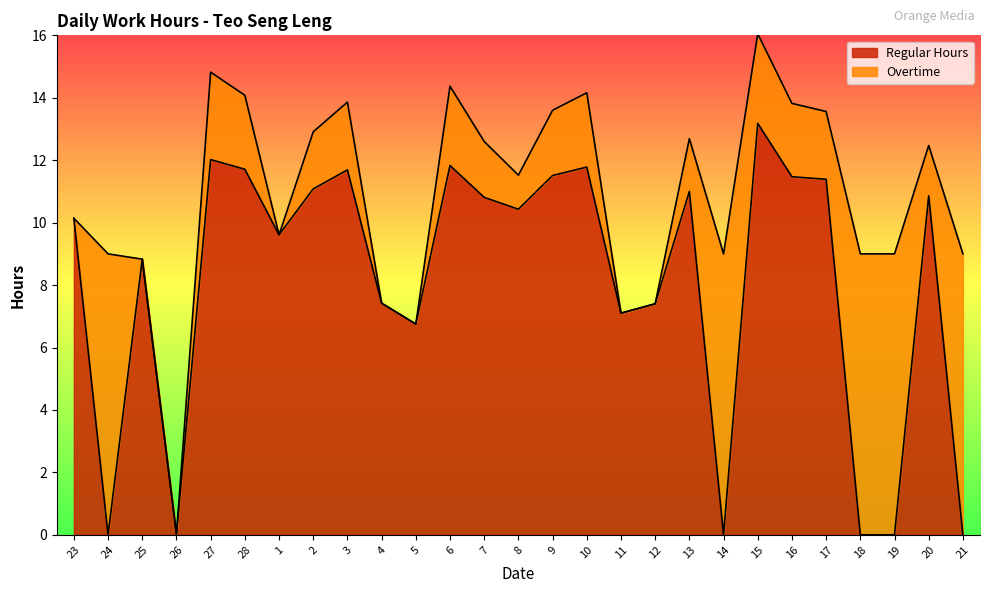

What is the label of the 15th point from the right?

7